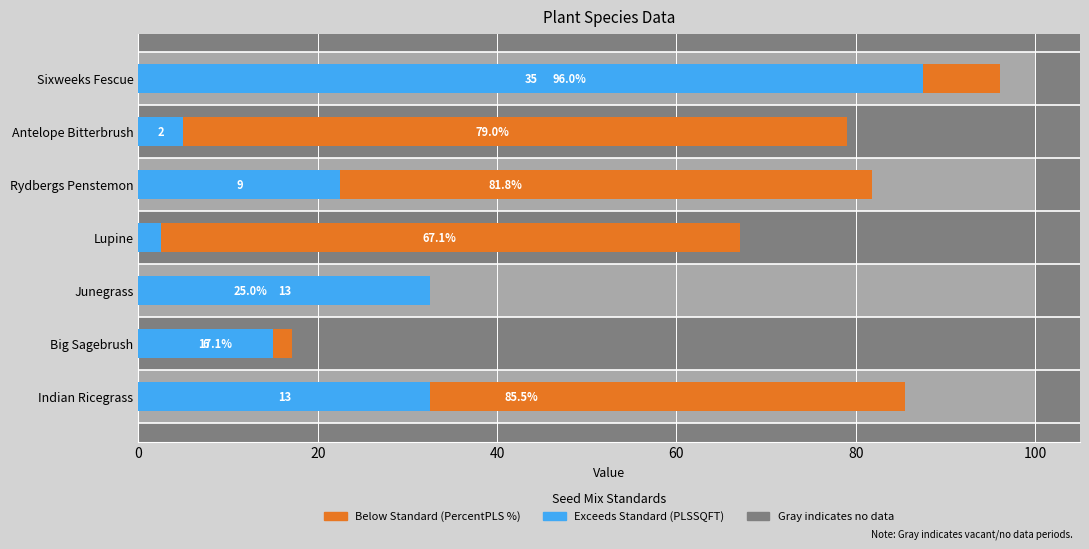

At how many categories does at least one series exceed 14?

7